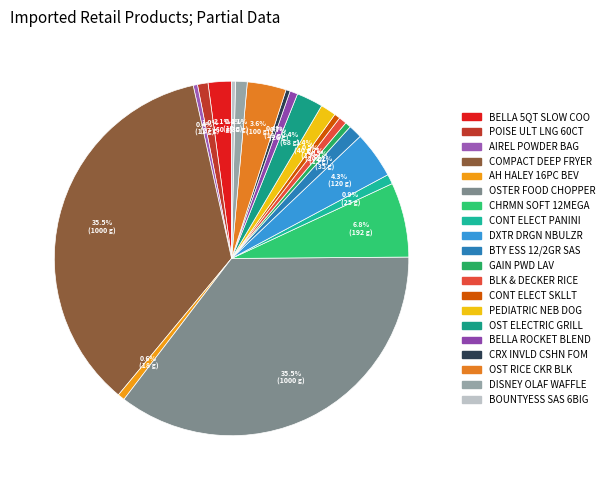

How many slices are in this pie chart?

20